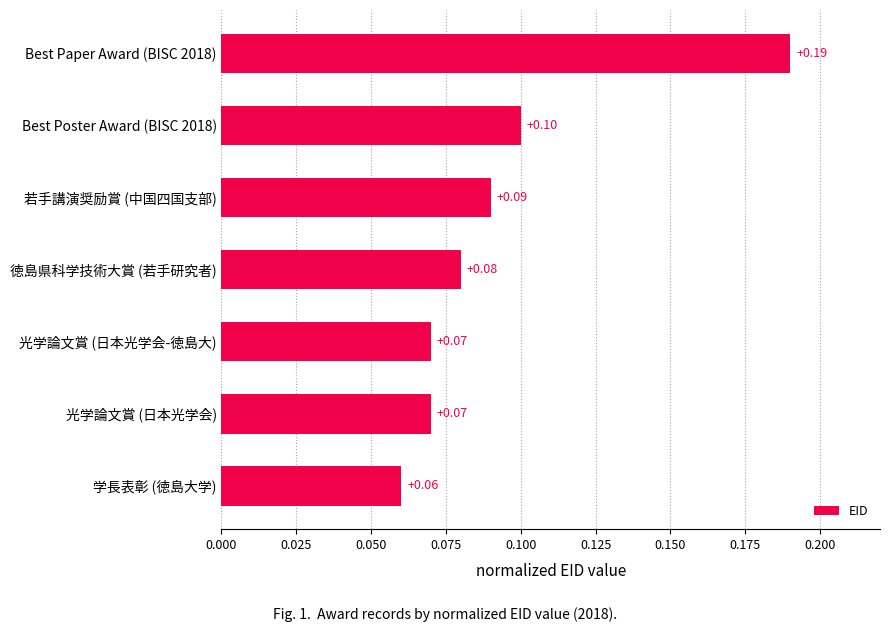

How many bars are there in total?

7